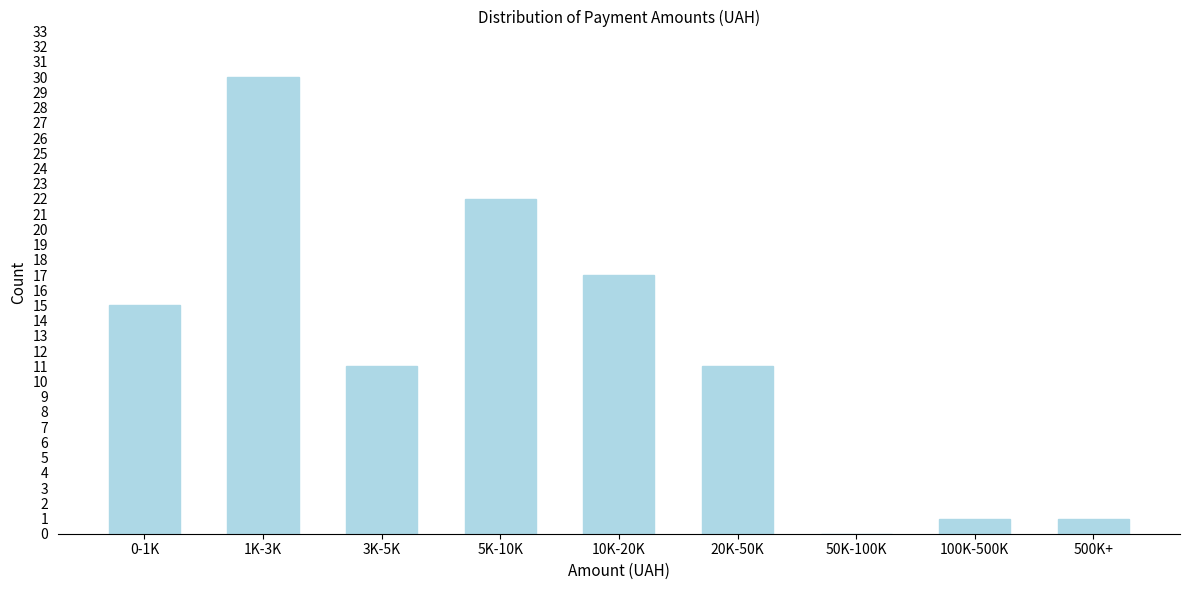

Reading right to left, transcribe all the data shown in this chart.

500K+=1	100K-500K=1	50K-100K=0	20K-50K=11	10K-20K=17	5K-10K=22	3K-5K=11	1K-3K=30	0-1K=15